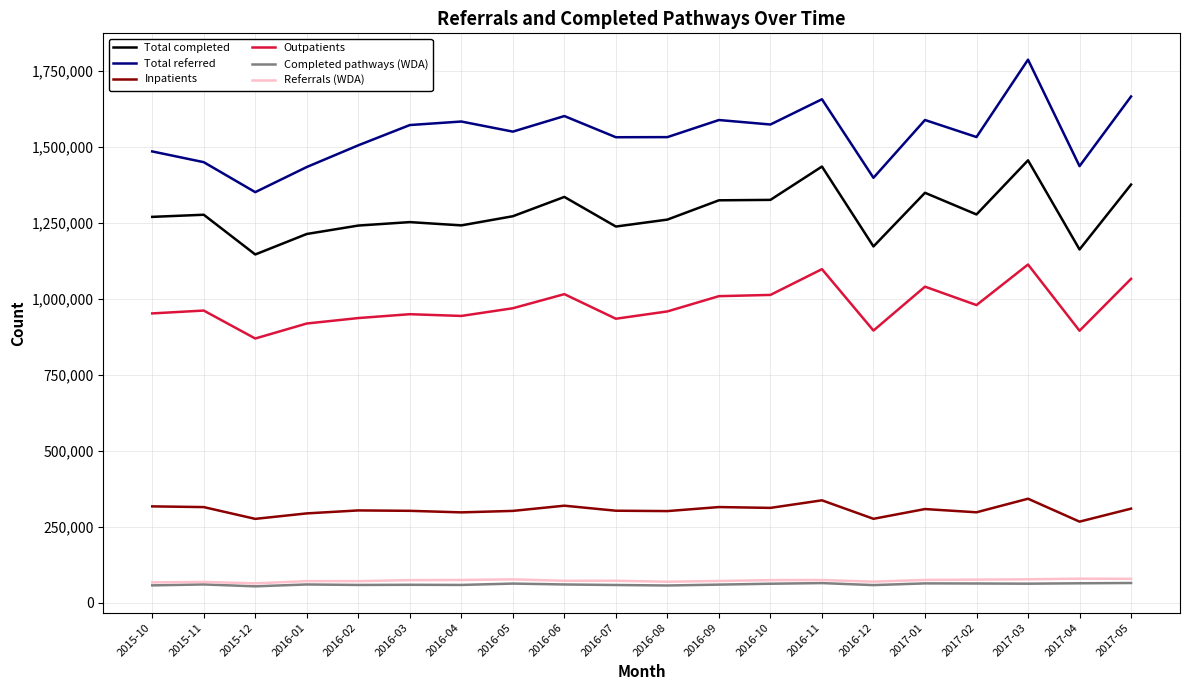

Is the value of Total completed at 2016-09 greater than the value of Inpatients at 2016-05?

Yes